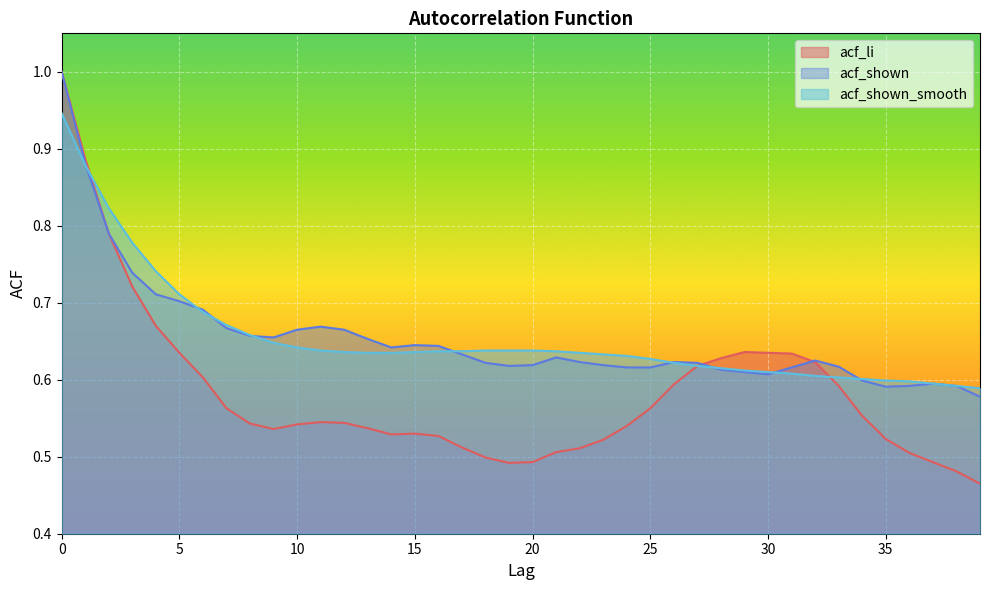

What is the sum of the acf_shown_smooth values at 4 and 1?

1.6